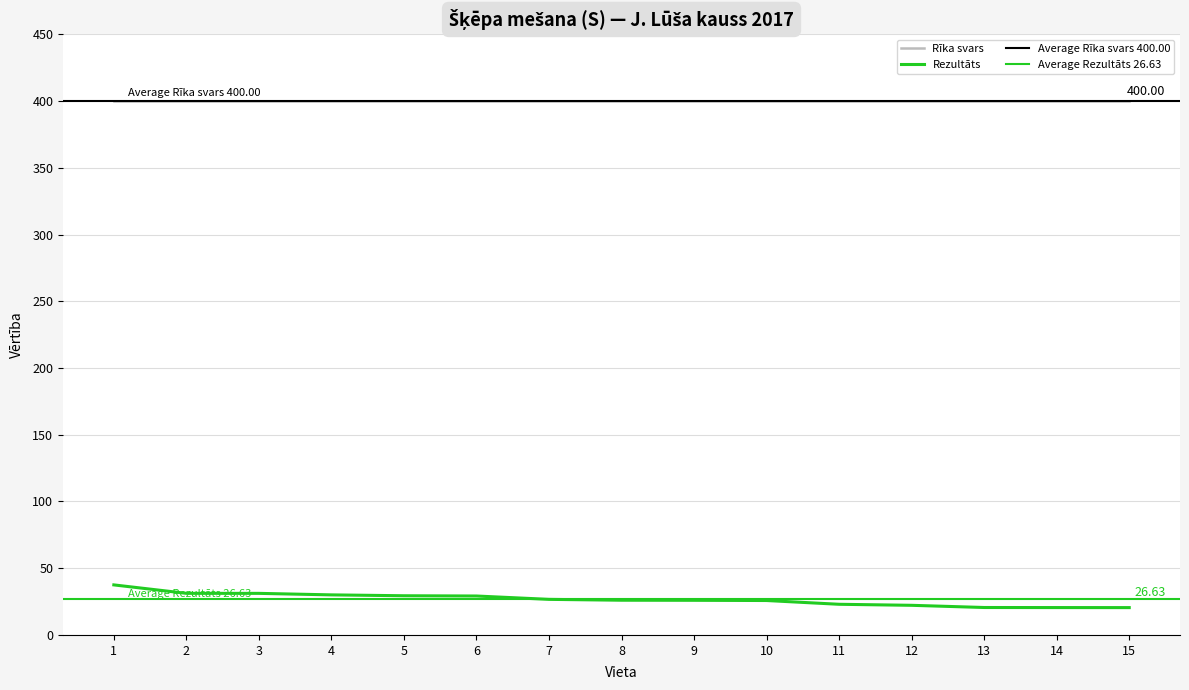

Reading left to right, list all the values displayed in this chart.

37.5	31.2	31.1	30.0	29.4	29.2	26.7	26.0	25.9	25.8	23.0	22.2	20.6	20.5	20.5